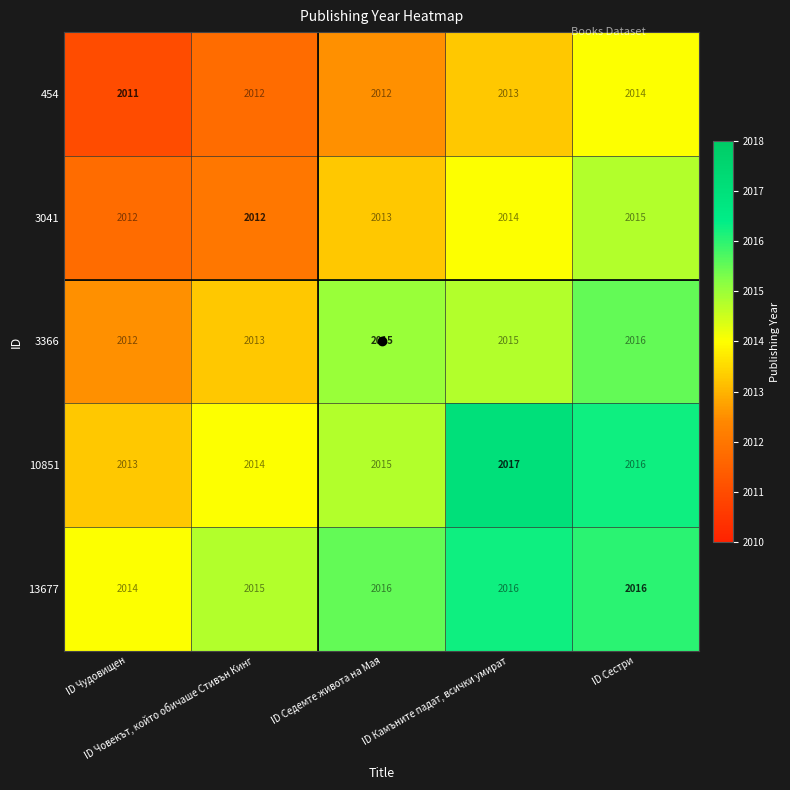

What is the average value of the 454 series?

2012